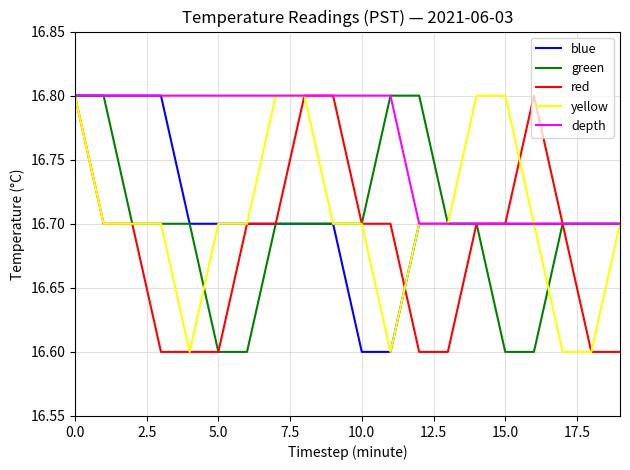

Which series has the largest total across all categories?

depth